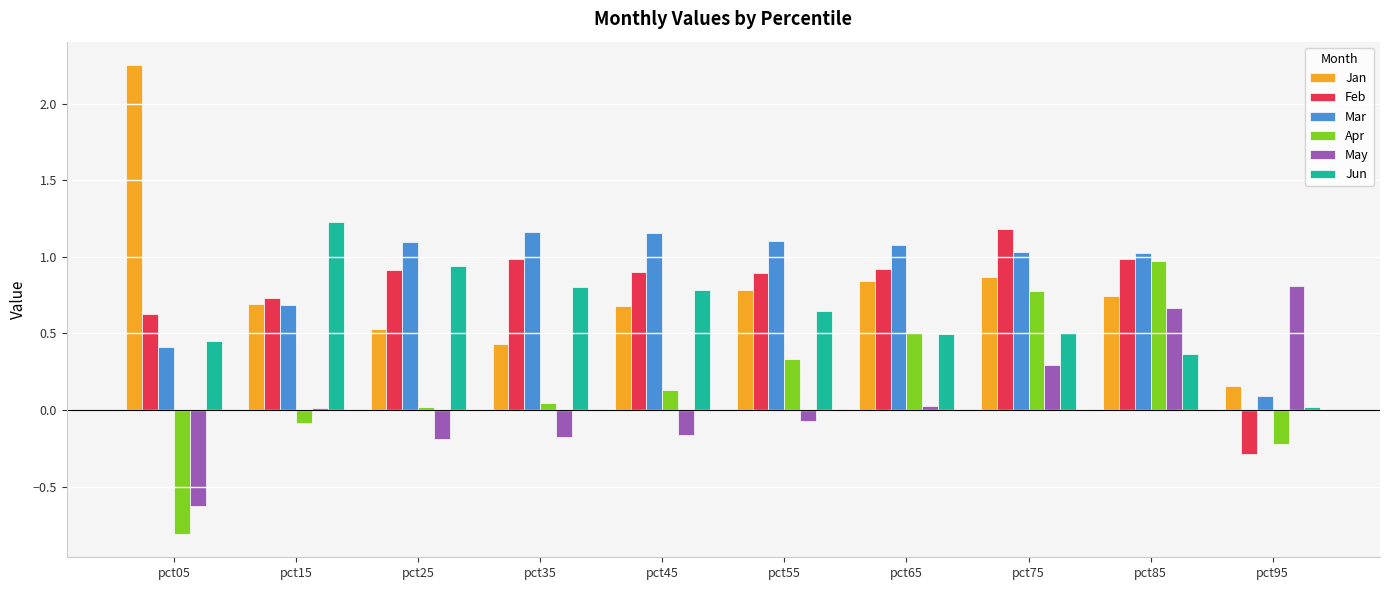

Are the bars horizontal?

No